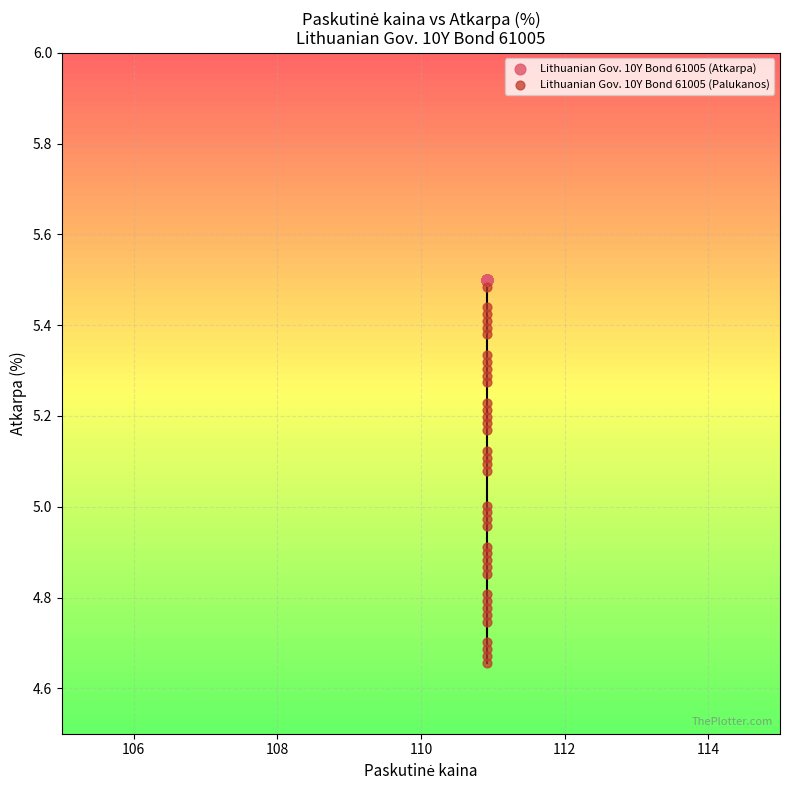

Which series reaches the minimum Y coordinate?

Lithuanian Gov. 10Y Bond 61005 (Palukanos)